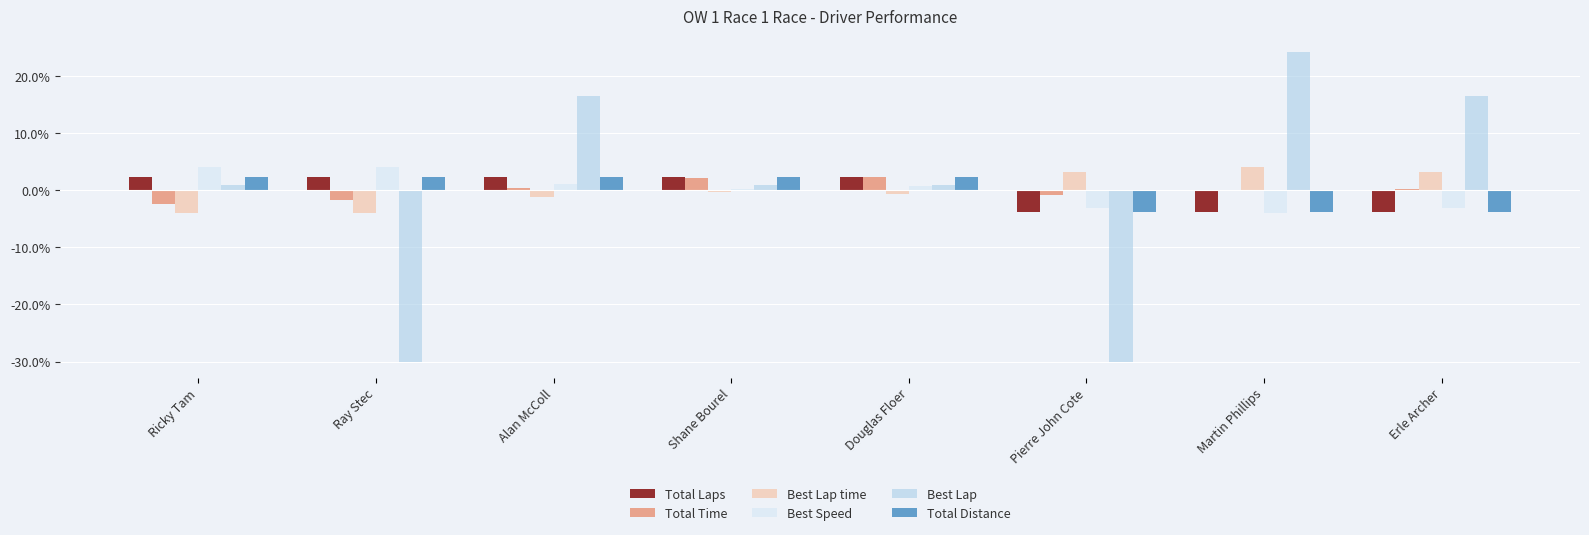

The value of Total Time at Erle Archer is 0.2. True or false?

True